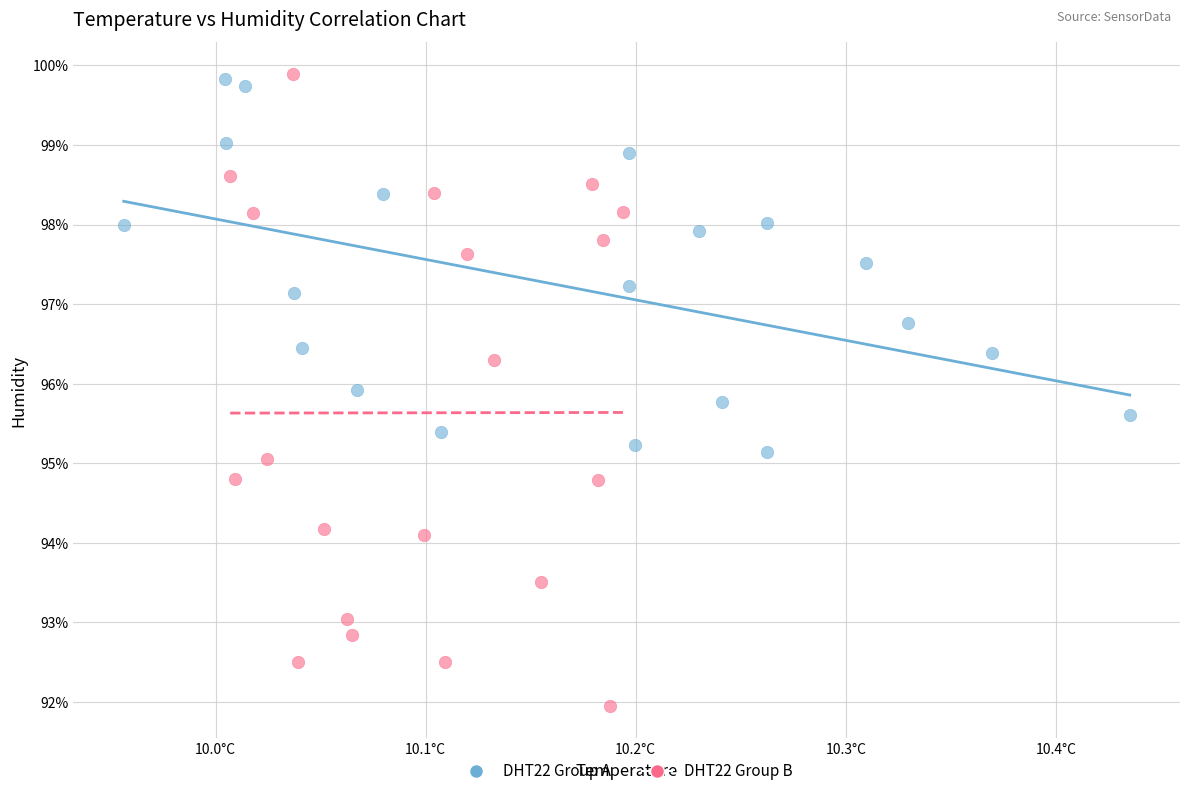

Which series has the largest Y range (max minus min)?

DHT22 Group B